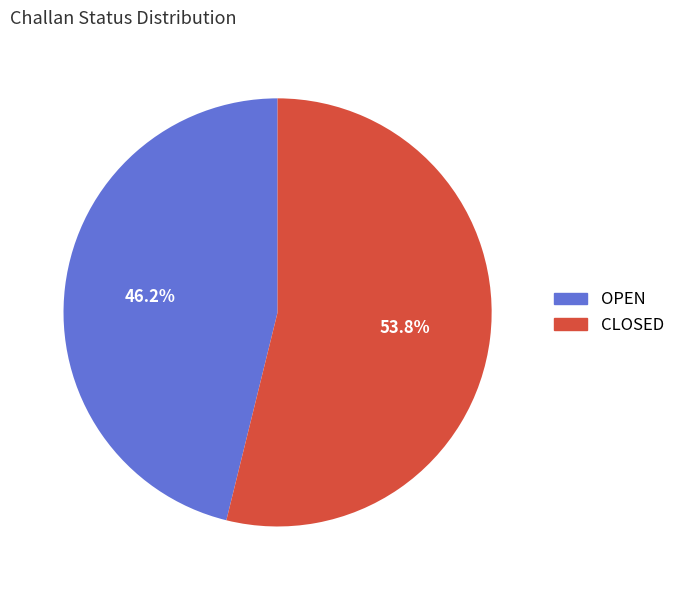

Which category has the smallest portion of the pie?

OPEN